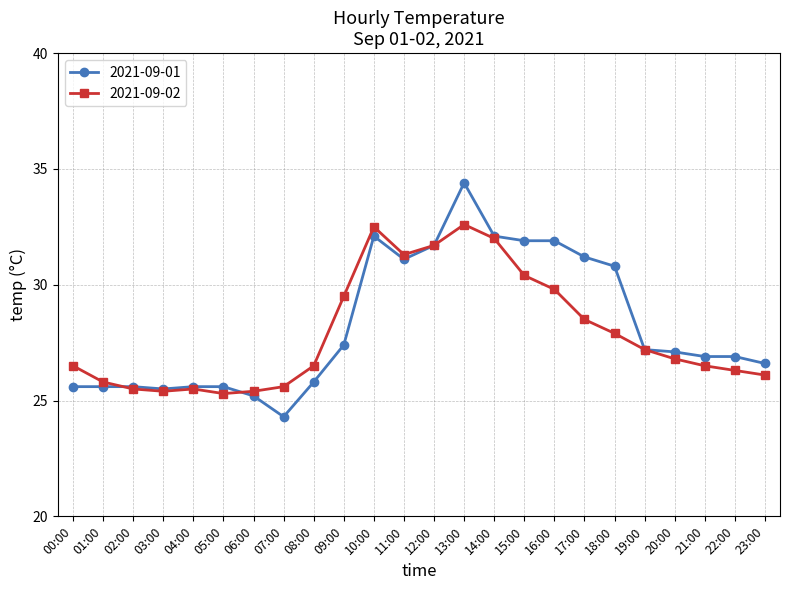

Does the chart display data point markers on the line(s)?

Yes